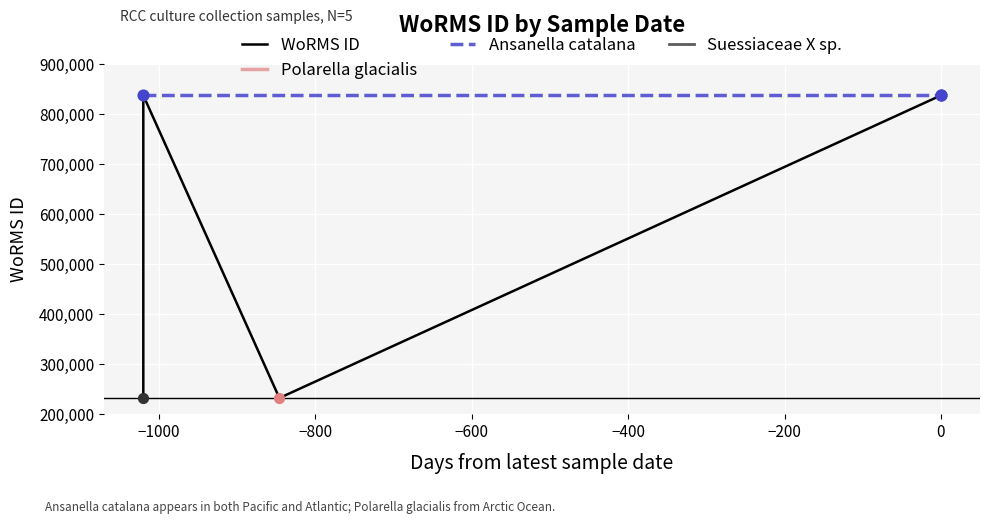

Approximately how many times larger is the value at 2014-03-08 compared to 2016-07-01?

0.3